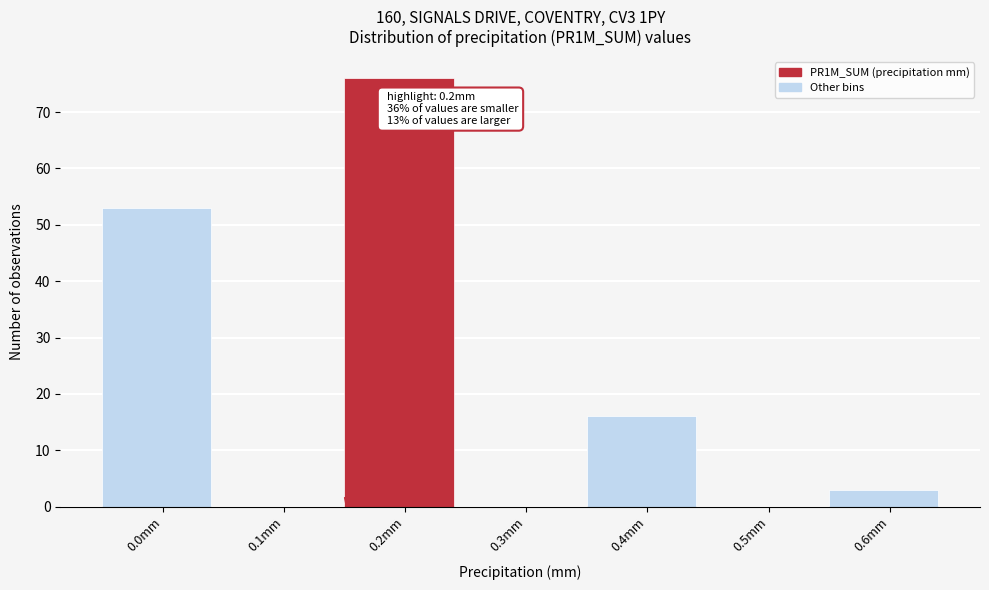

Reading right to left, transcribe all the data shown in this chart.

0.6mm=3	0.5mm=0	0.4mm=16	0.3mm=0	0.2mm=76	0.1mm=0	0.0mm=53